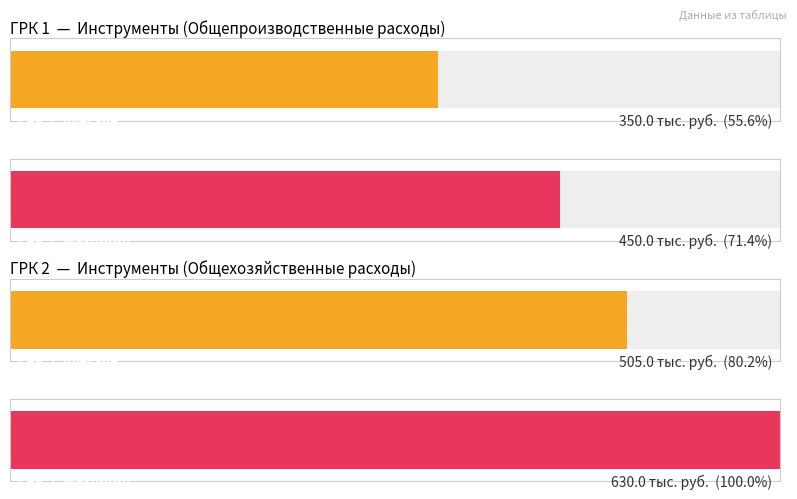

List the series in order of their overall mean, lowest first.

ГРК 1, ГРК 2